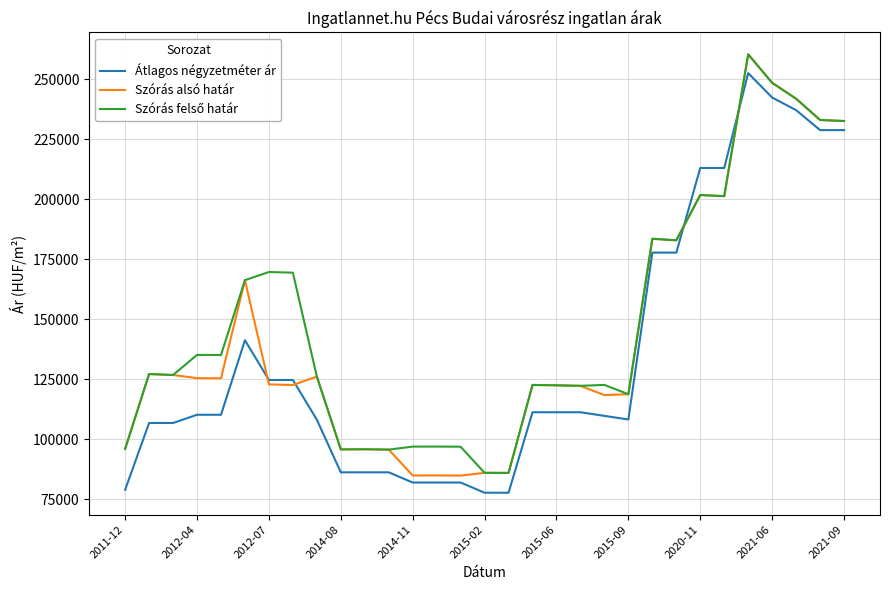

What is the minimum value shown in the chart?

77800